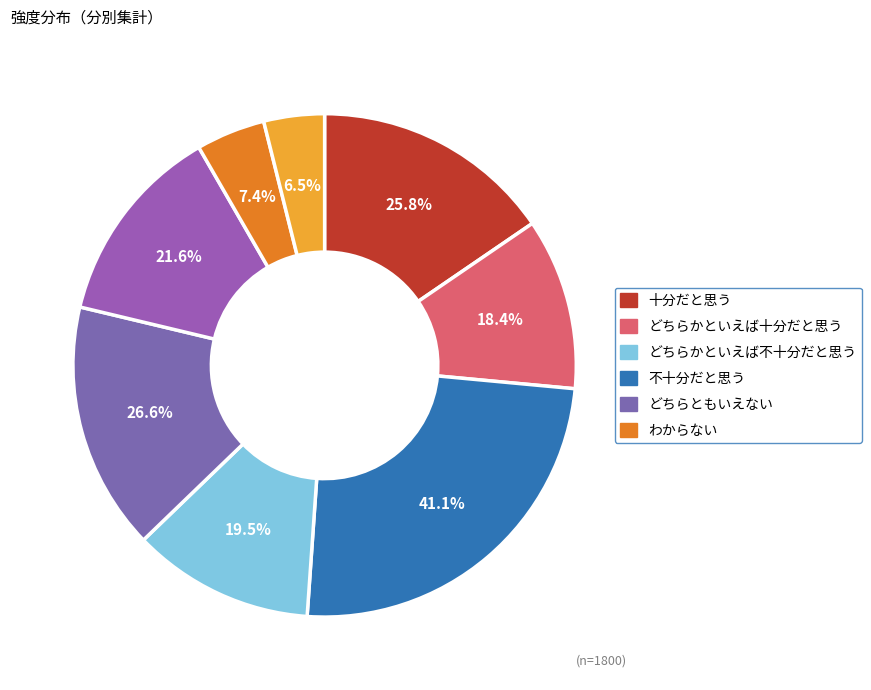

How many slices are in this pie chart?

8